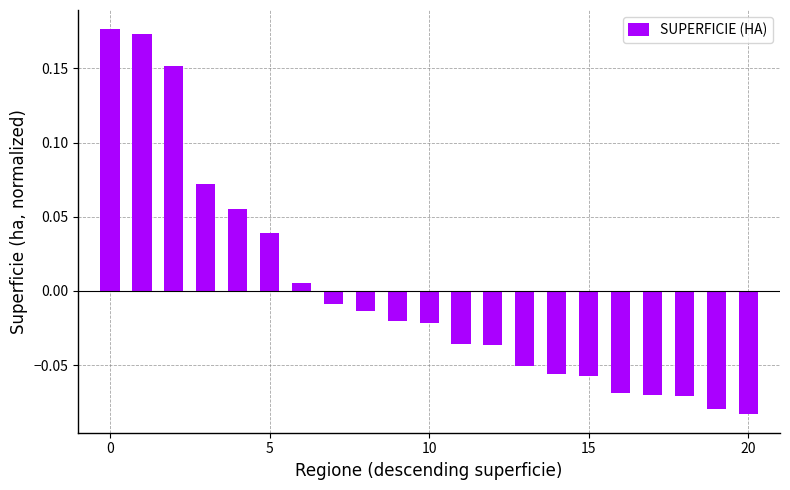

How many data points are less than 0?

14